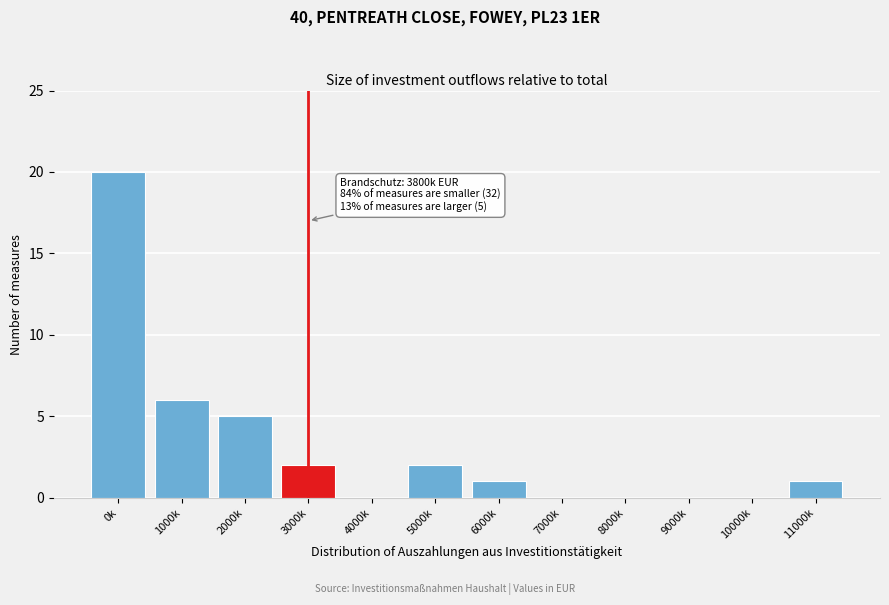

Reading right to left, list all the values displayed in this chart.

11000k=1	10000k=0	9000k=0	8000k=0	7000k=0	6000k=1	5000k=2	4000k=0	3000k=2	2000k=5	1000k=6	0k=20